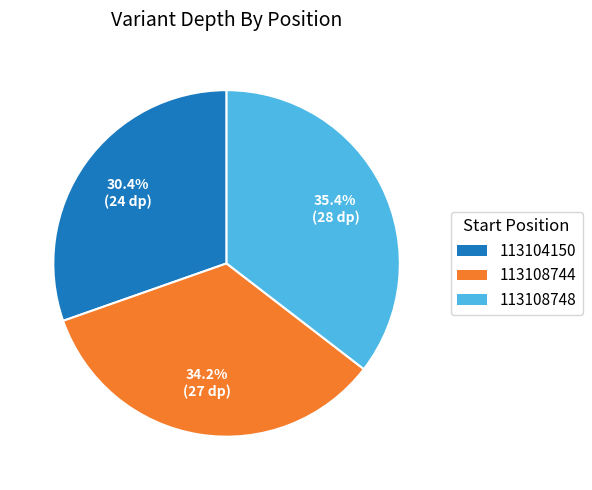

What is the ratio of the value at 113108744 to the value at 113104150?

1.1